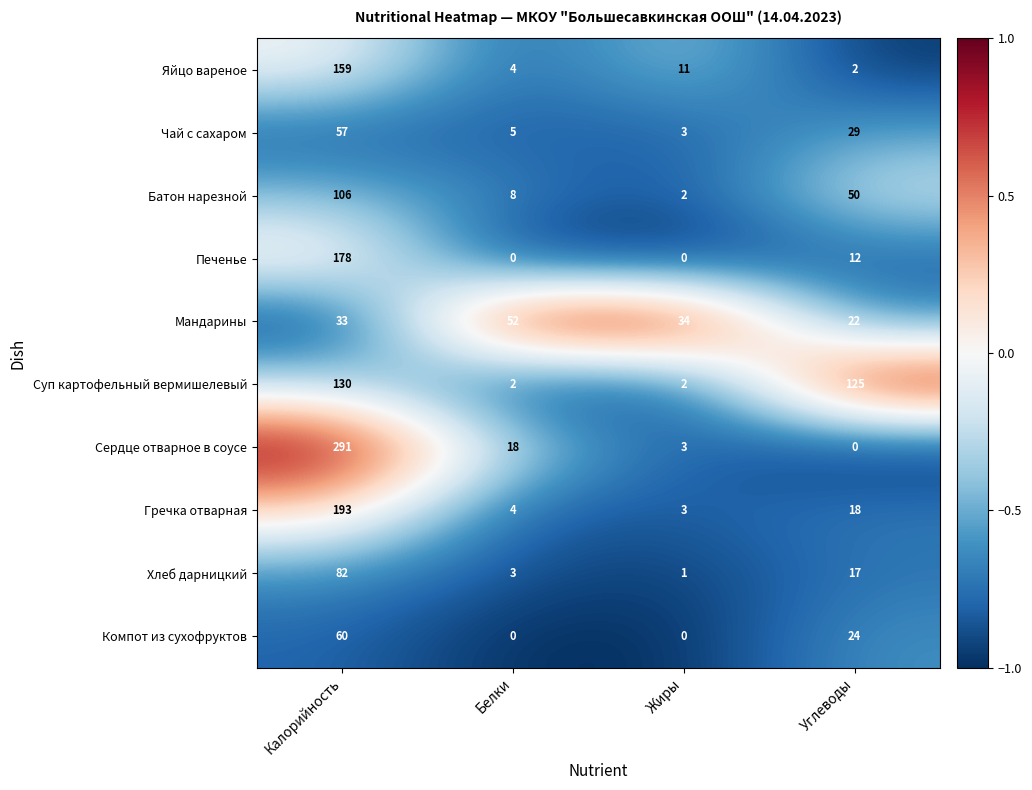

At how many categories does at least one series exceed 0?

4